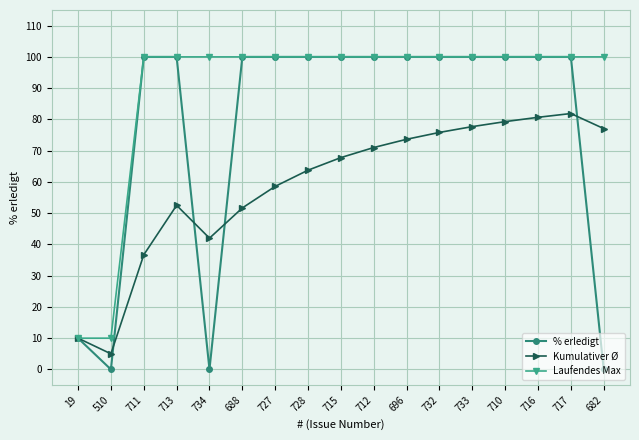

What is the value of the Kumulativer Ø point at the 9th from the left?

67.8